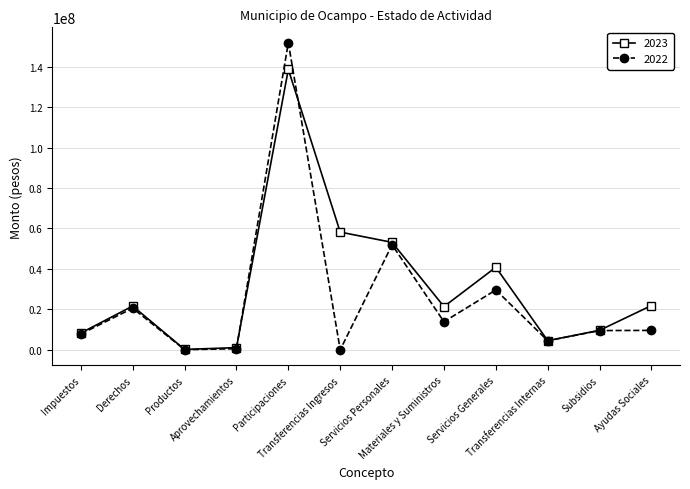

Read the 2023 value at Participaciones.

138666432.2